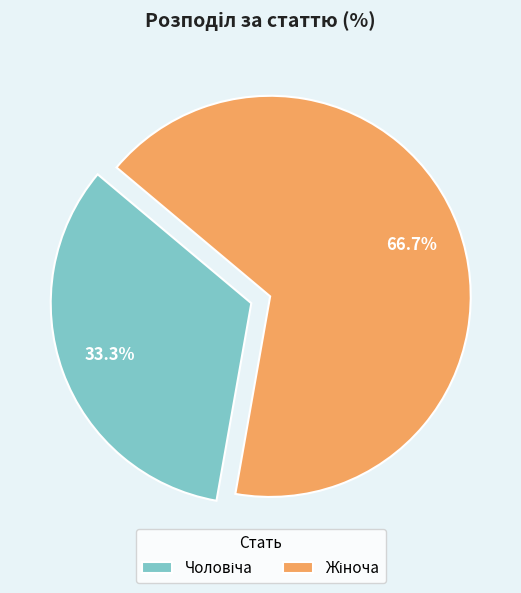

Does any single category account for the majority?

Yes